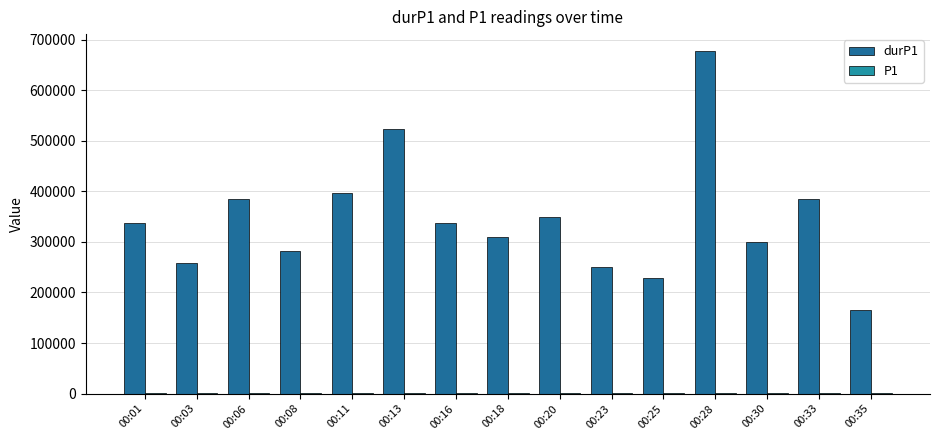

At which category is the sum across all series the highest?

00:28